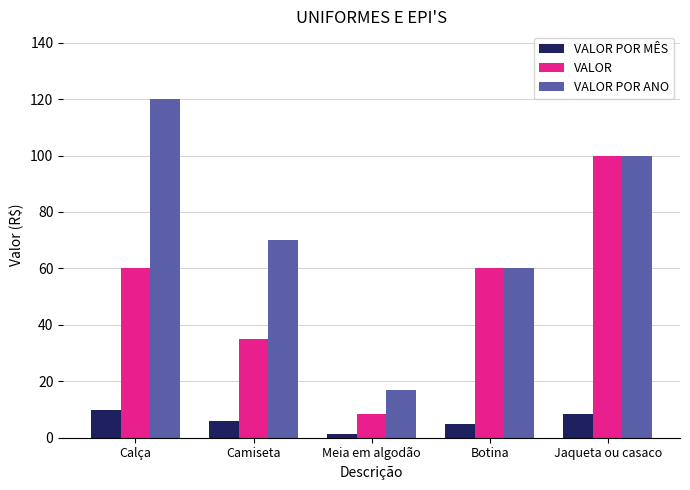

Which series changed the most between Meia em algodão and Botina?

VALOR